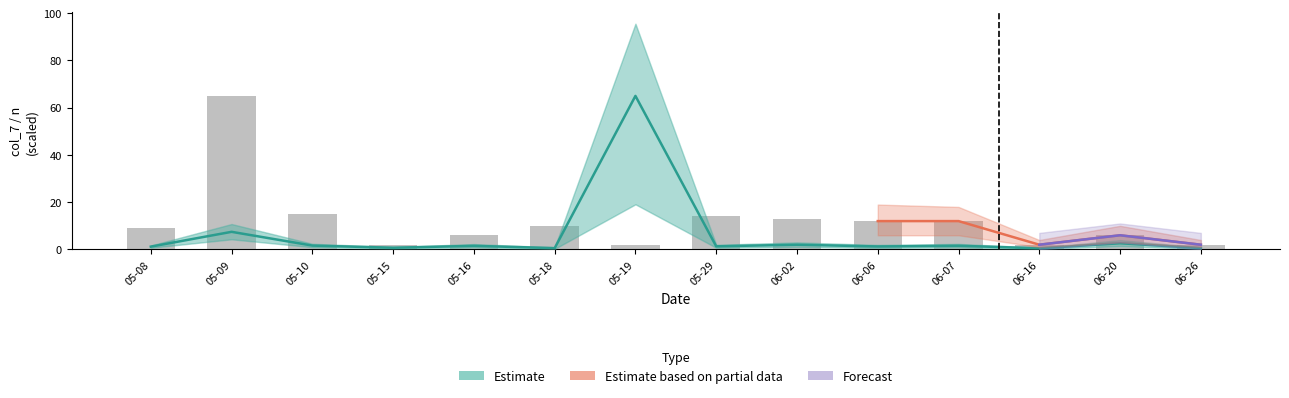

What is the sum of all n values?

170.0